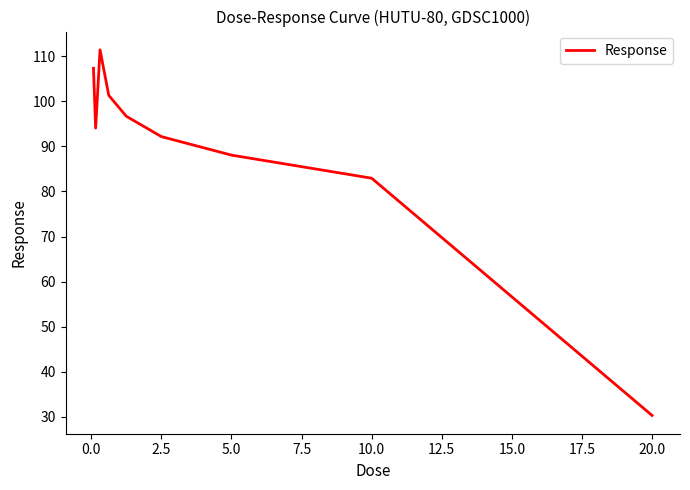

What is the difference between the maximum and minimum values?

81.1